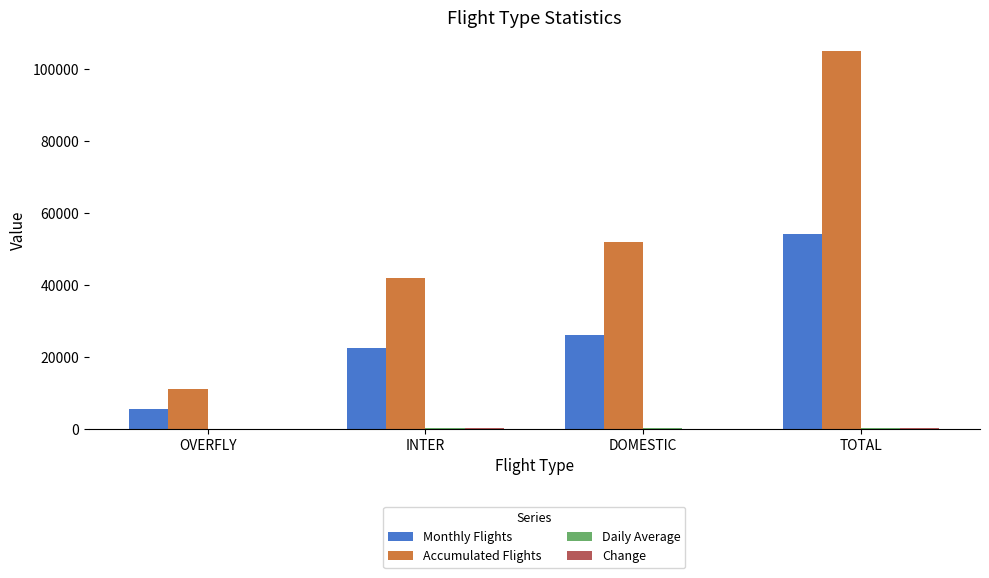

Which series has the largest range (max minus min)?

Accumulated Flights